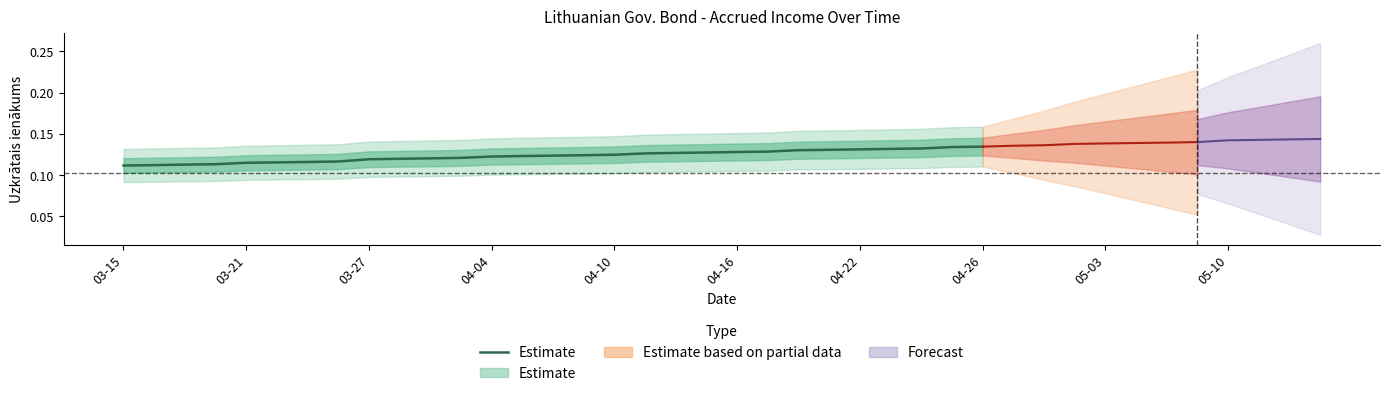

How many values are between 0 and 1?

29